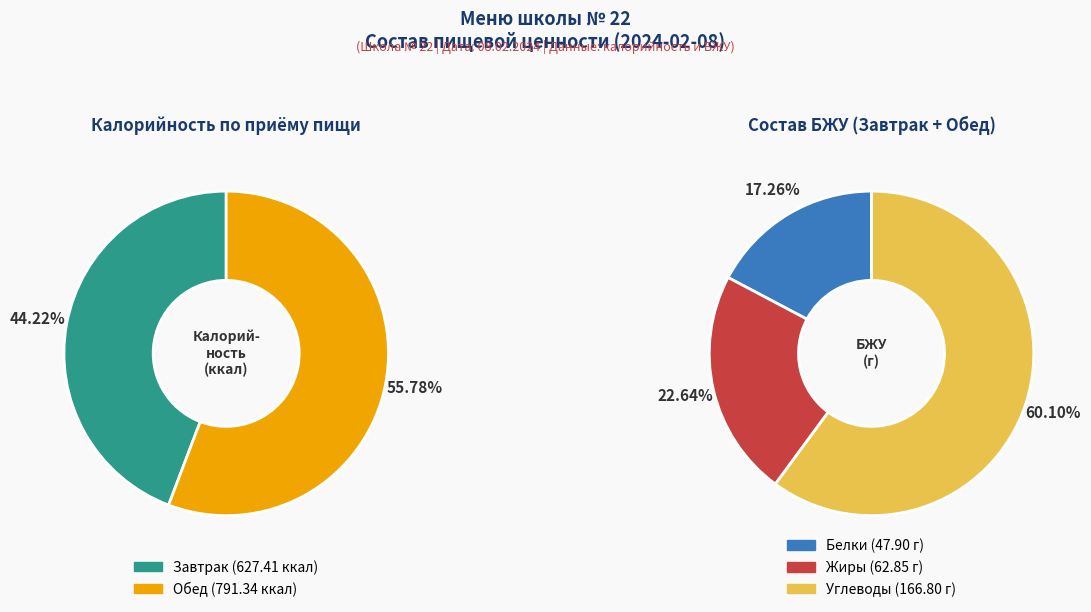

Which slice represents more than half of the pie?

Обед